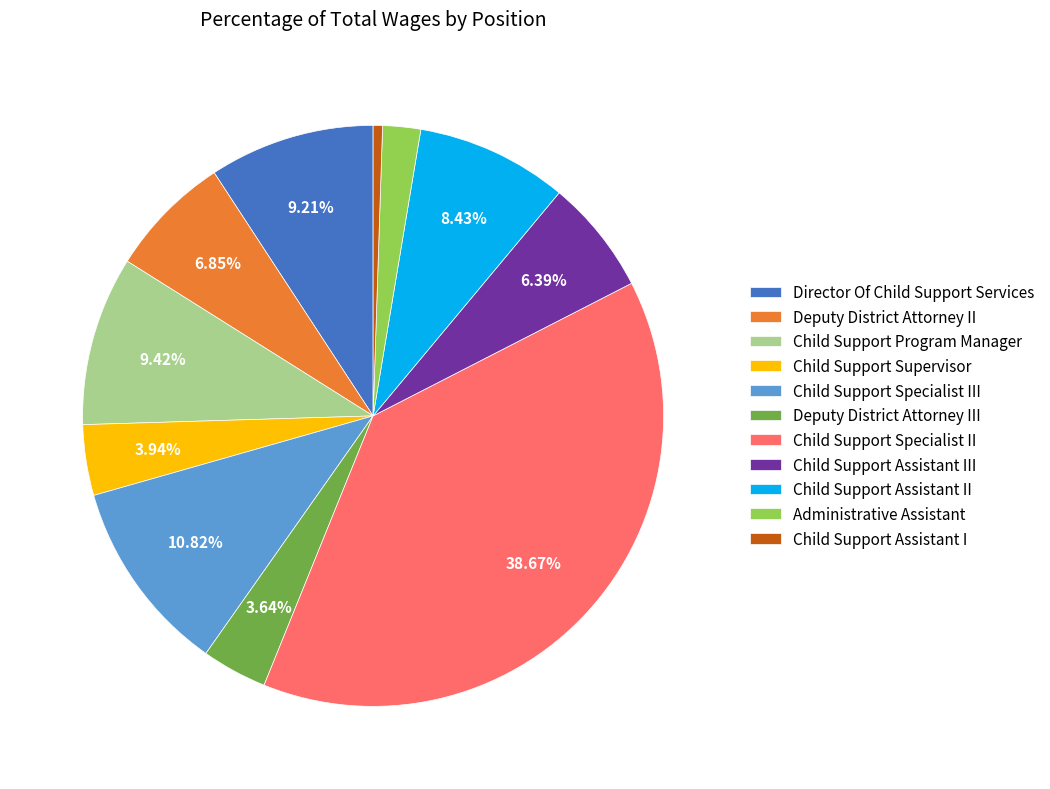

To the nearest percent, what percentage of the pie is Child Support Specialist II?

39%